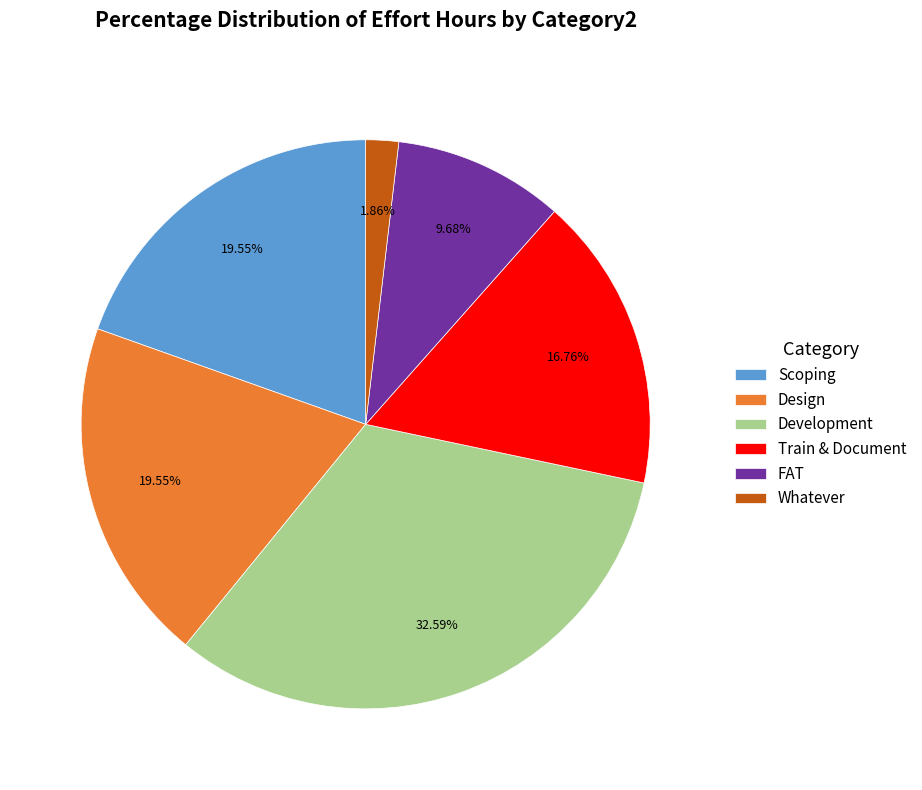

What is the largest slice in the pie chart?

Development